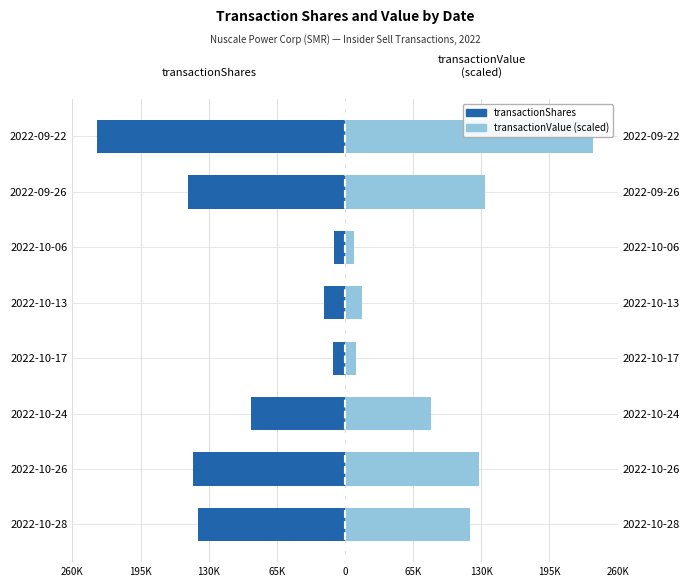

At 2022-09-26, list the series in order from largest to smallest.

transactionValue (scaled), transactionShares